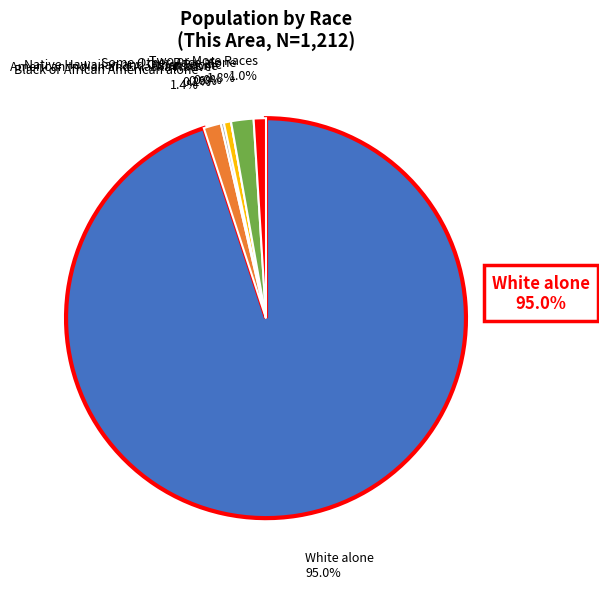

The American Indian and Alaska Native slice represents 1% of the pie. True or false?

False